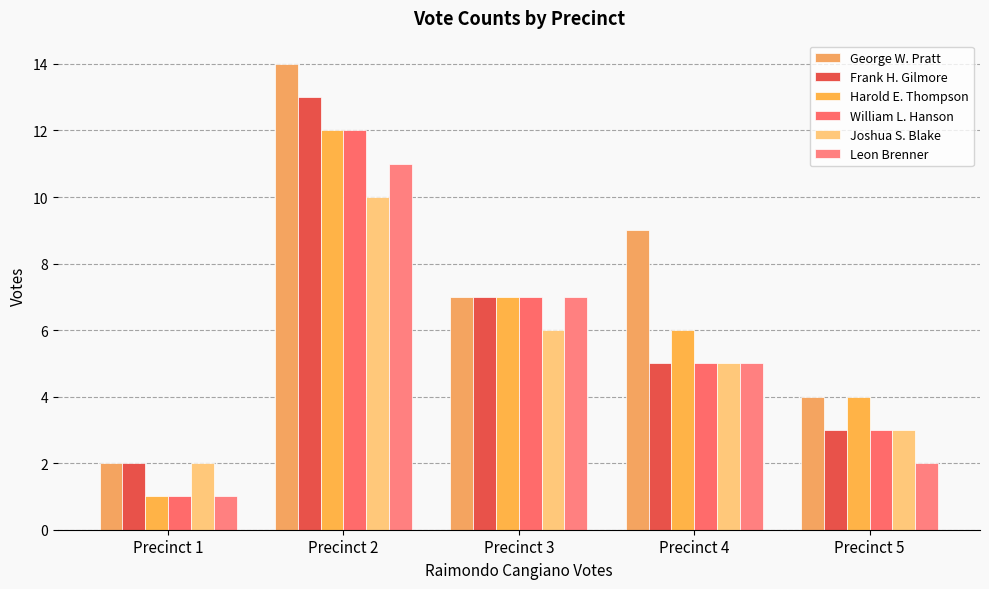

What value does the Harold E. Thompson series have at Precinct 5, to the nearest 5?

5